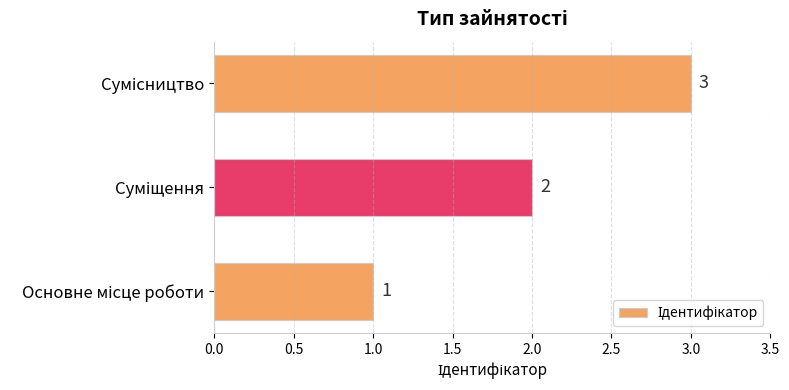

How many data points does each series have?

3